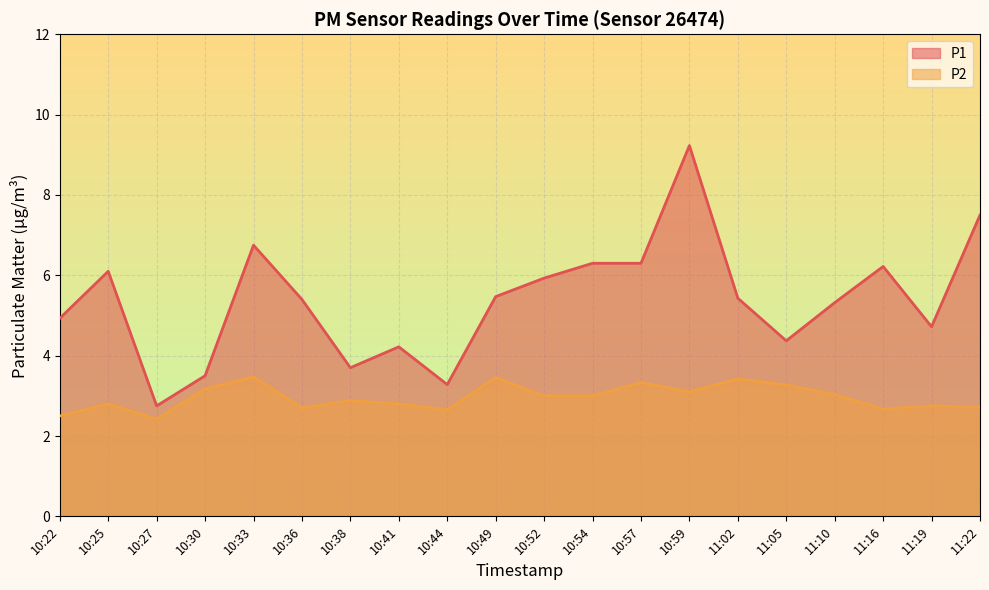

How many lines are shown in the chart?

2